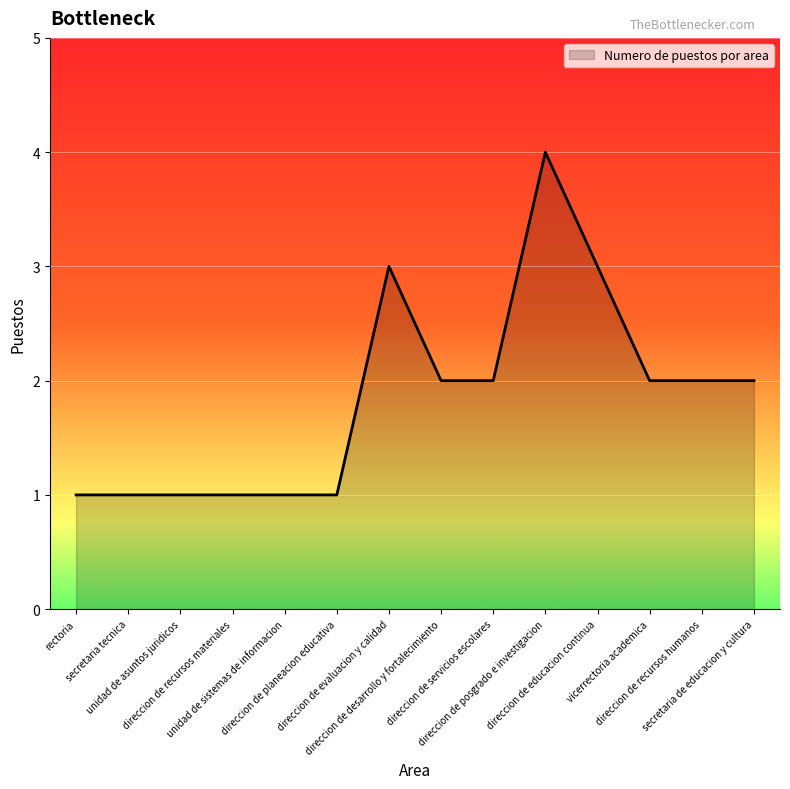

True or false: the data shows 3 at secretaria de educacion y cultura.

False